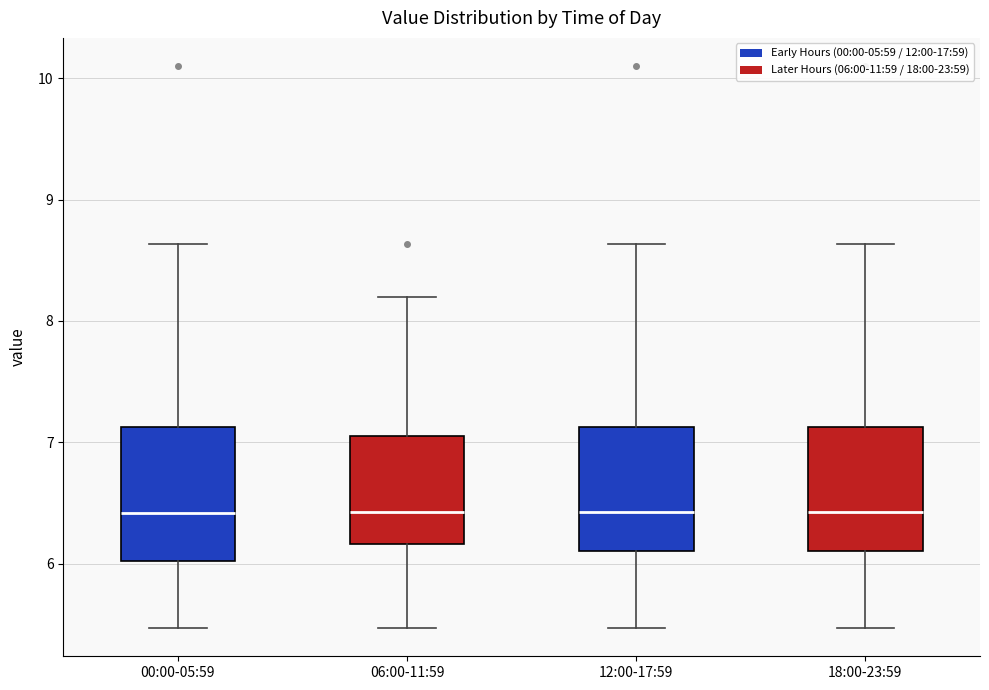

Where is the lower edge of the box for 18:00-23:59 on the y-axis? The values are not printed on the chart, so give them approximately, as read against the axis.

6.1